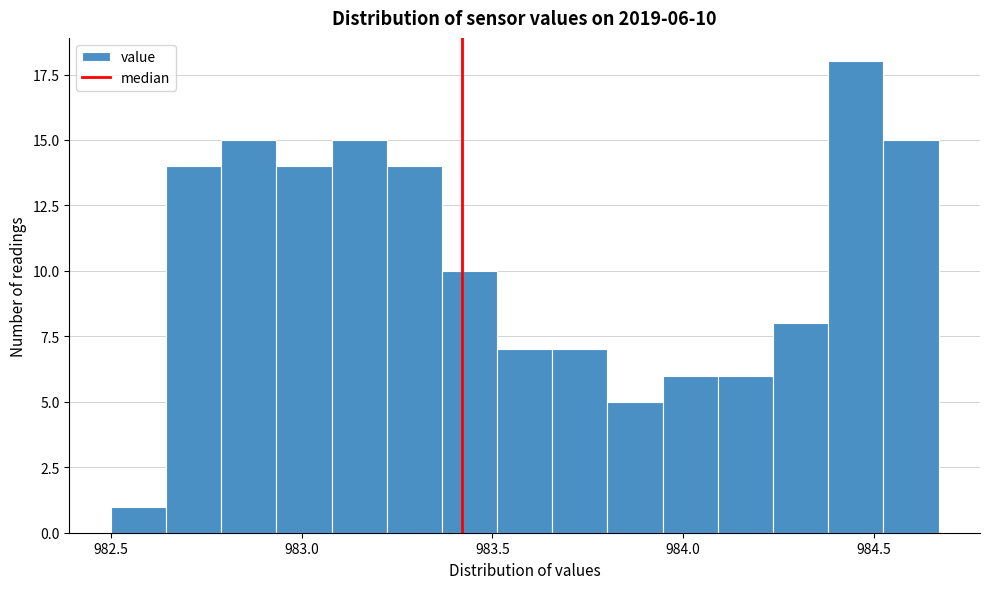

Around what value on the x-axis is the tallest bar? Give the approximate position of its centre, as read against the axis.

984.45